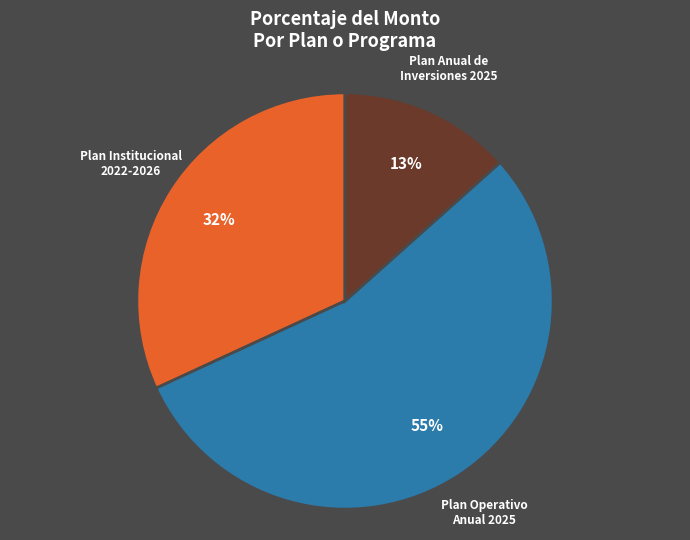

Is there a majority slice in this chart?

Yes